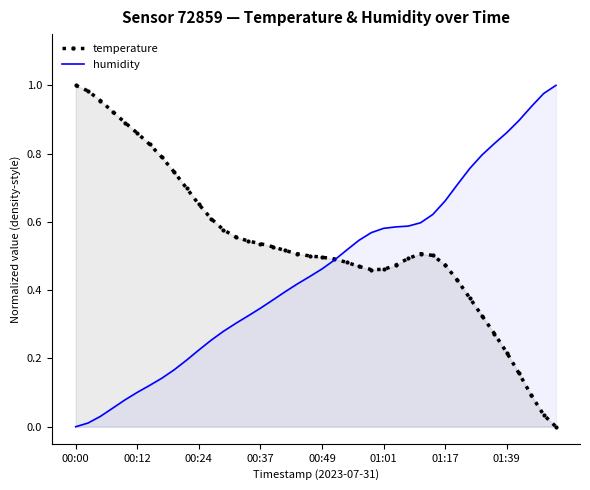

In temperature, how many points are higher than both neighbors (excluding endpoints)?

1